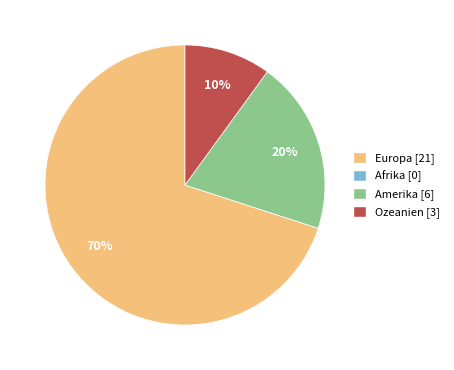

Approximately how many times larger is the value at Amerika compared to Europa?

0.3